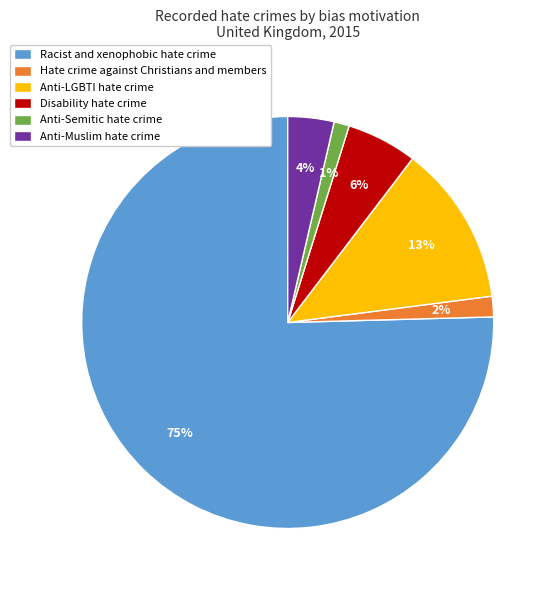

Do Anti-Semitic hate crime and Anti-Muslim hate crime together represent more than half of the pie?

No